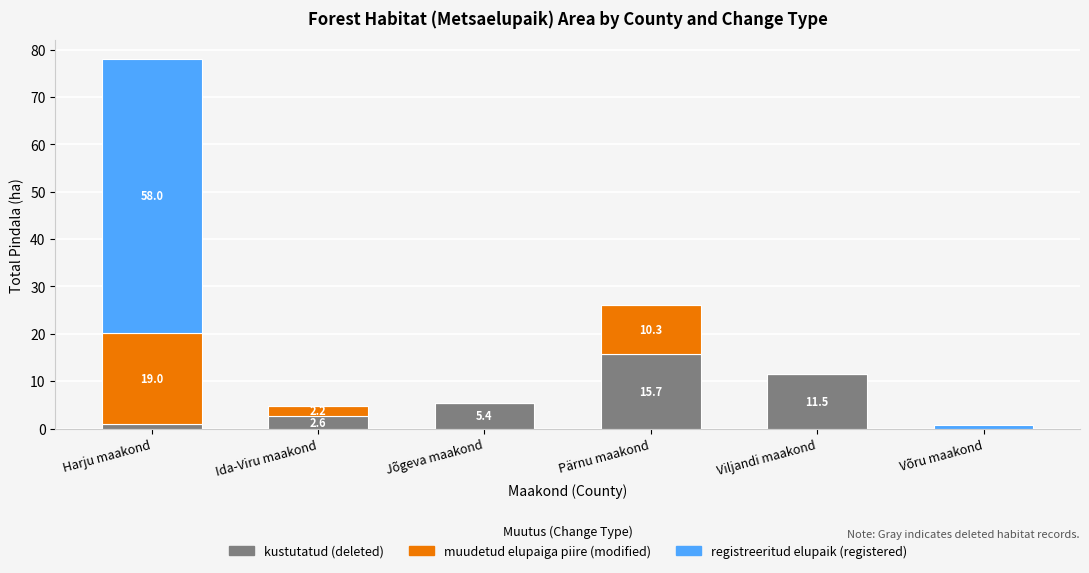

What is the total value across all series at Viljandi maakond?

11.5